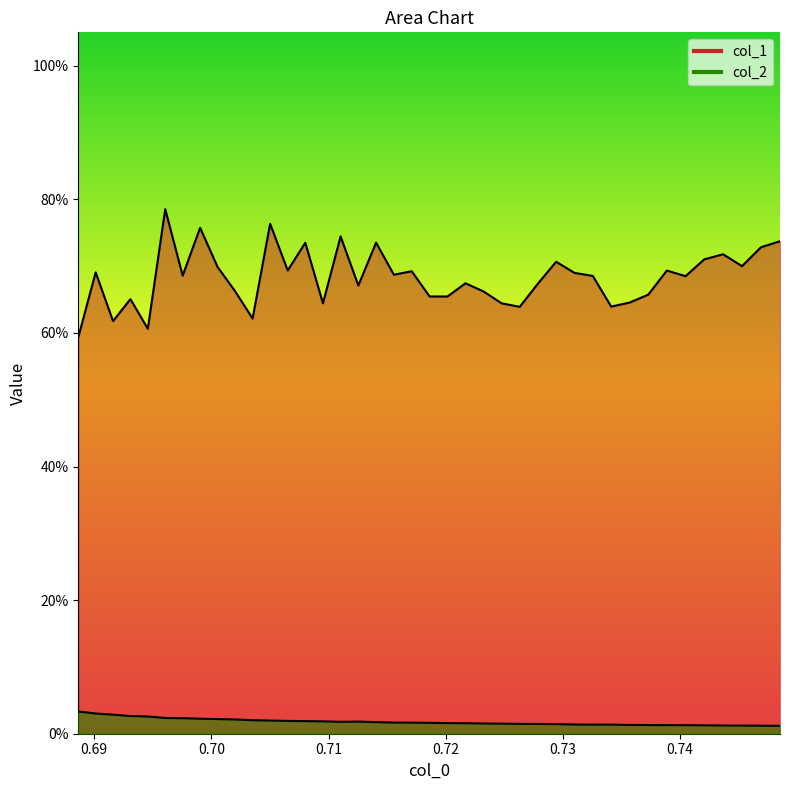

True or false: col_2 and col_1 cross at least once.

False